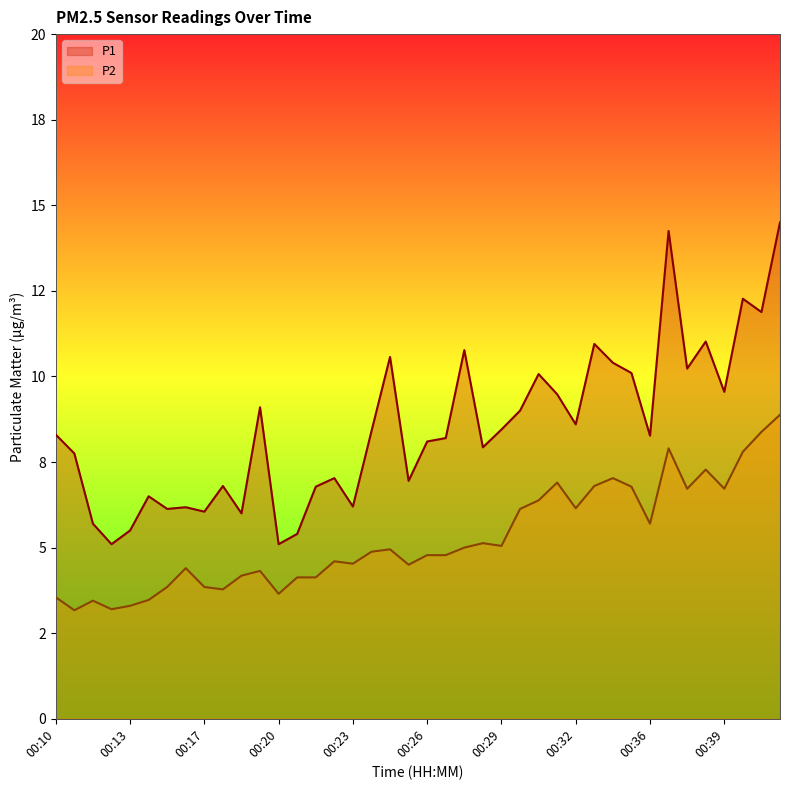

What is the lowest value of the P2 series?

3.2